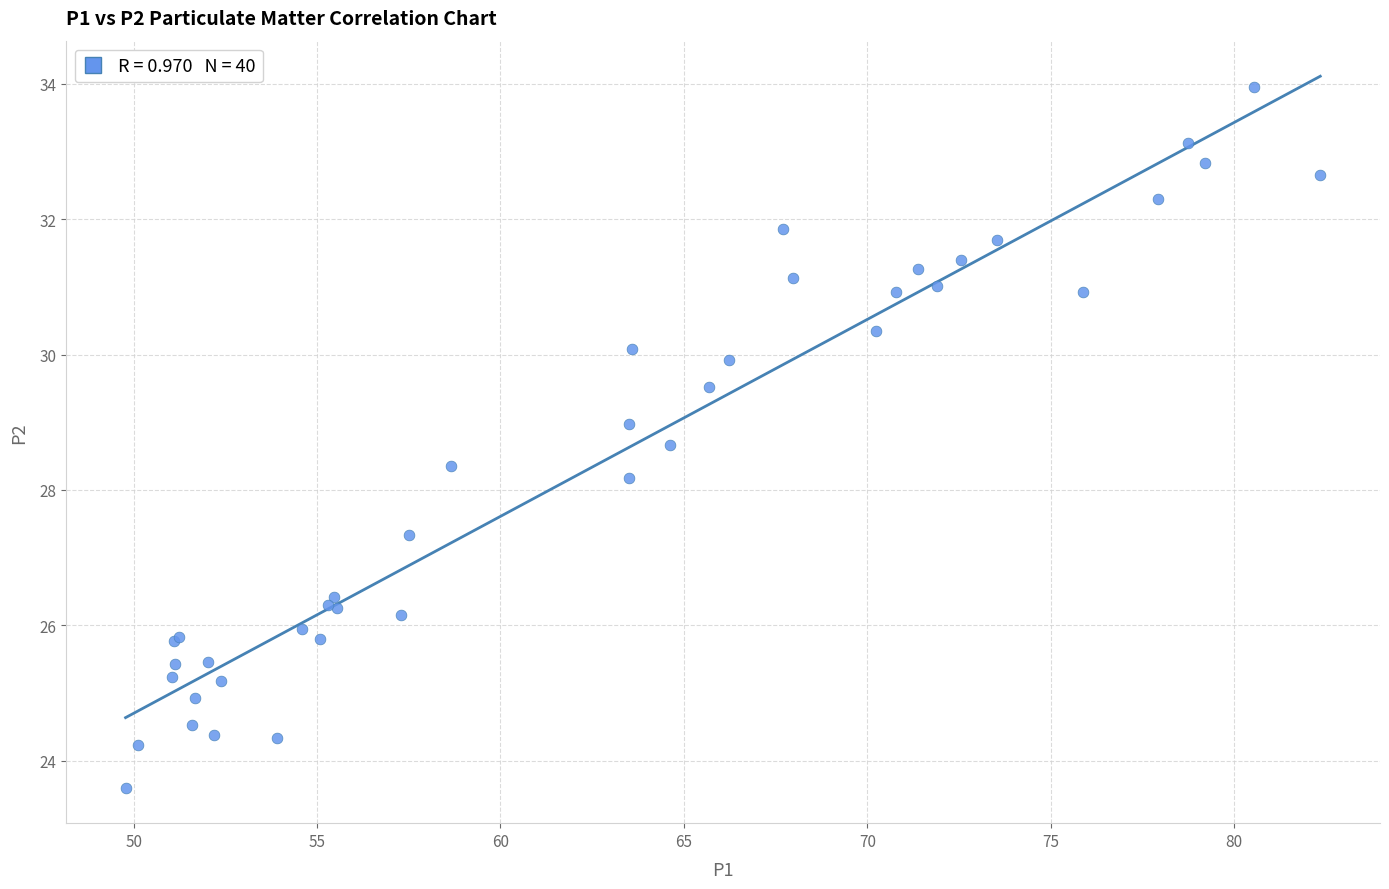

What Y value in the scatter plot is closest to 28?

28.2